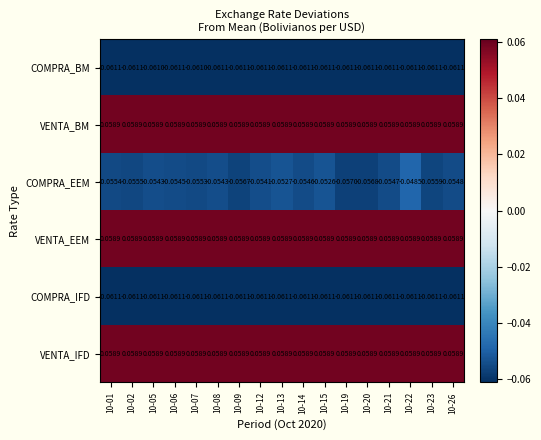

Which series changed the most between 10-07 and 10-23?

COMPRA_EEM